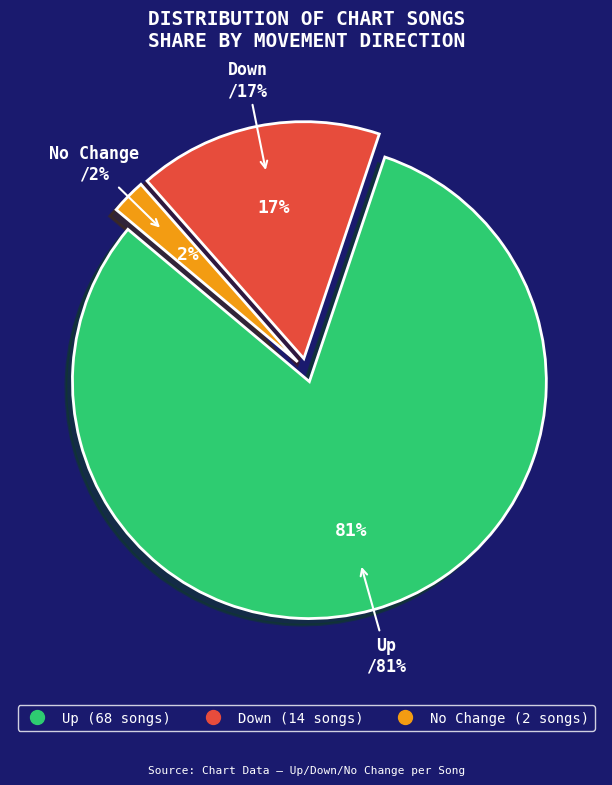

To the nearest percent, what is the difference between the up and - slice percentages?

79%